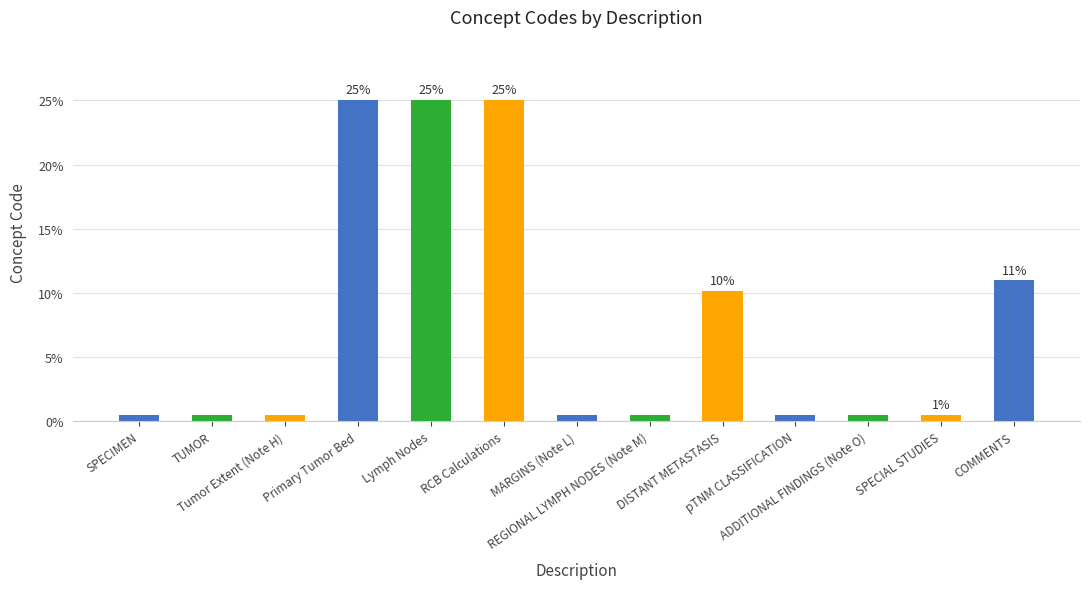

What is the greatest value displayed?

25.0